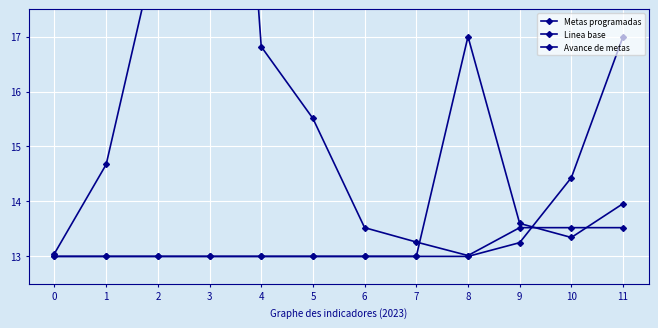

What is the value of the Linea base point at the 6th from the left?

13.0